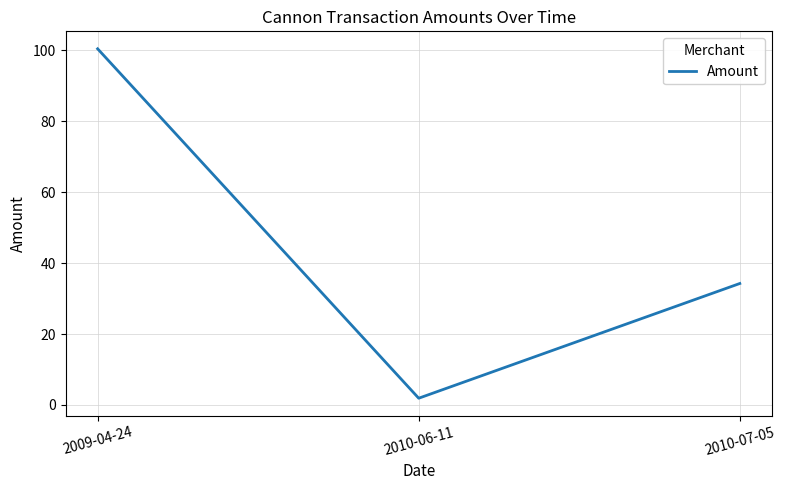

What is the sum of the values at 2010-06-11 and 2009-04-24?

102.4